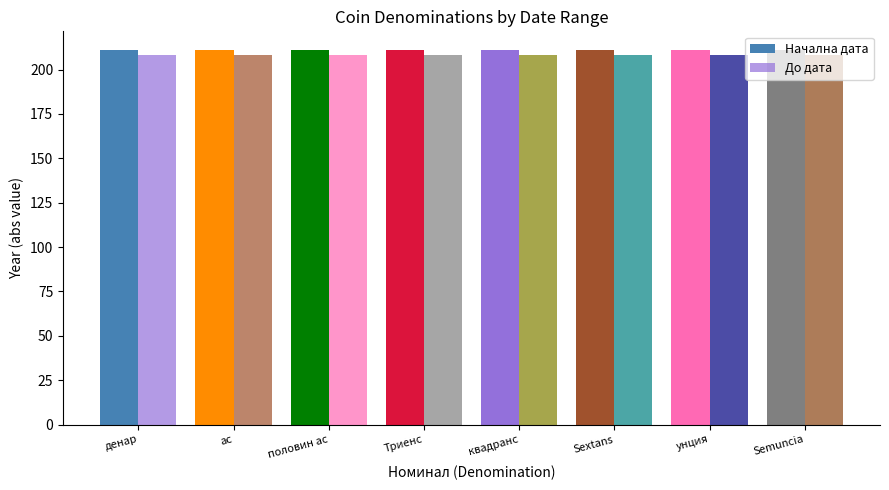

Does the chart contain any negative values?

No